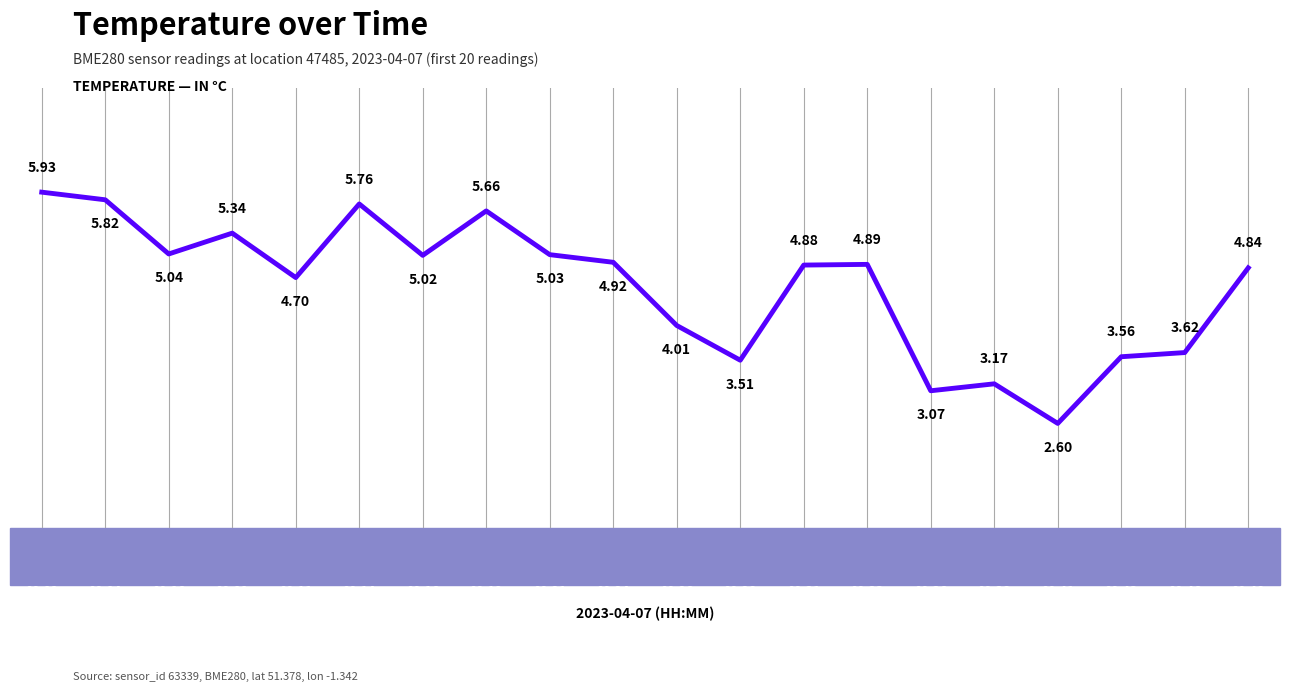

What is the difference between the maximum and minimum values?

3.3